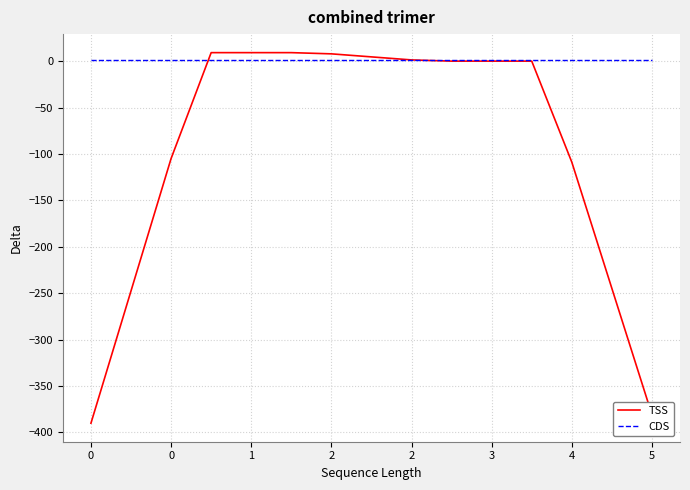

Which series ends up on top after the final intersection of TSS and CDS?

CDS